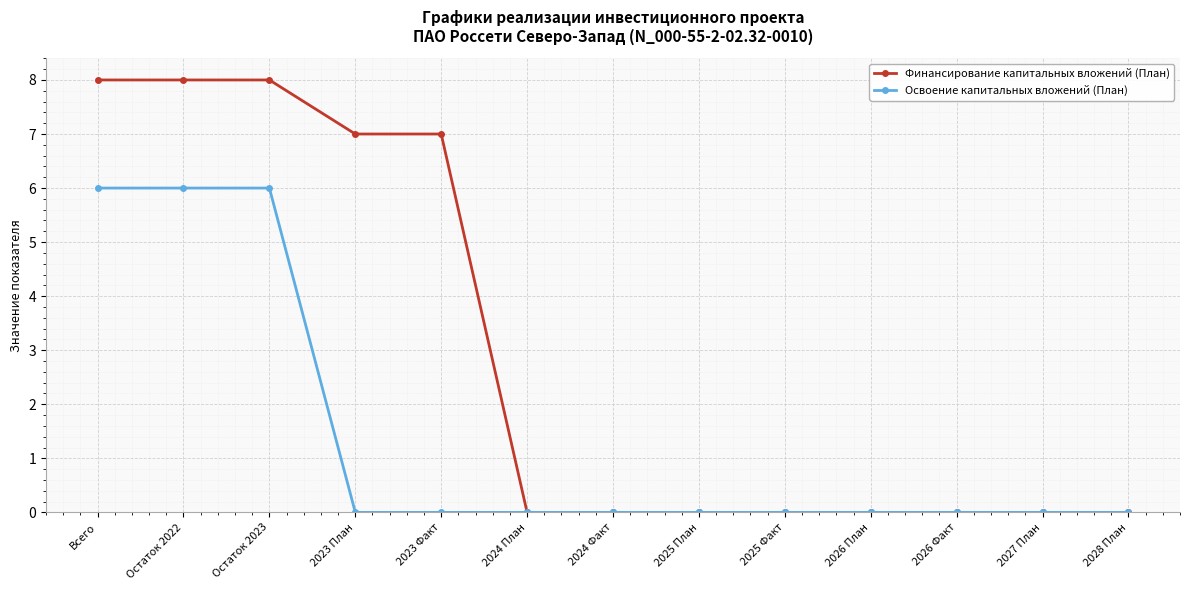

Reading left to right, extract all data points from this chart.

Финансирование капитальных вложений (План): 8	8	8	7	7	0	0	0	0	0	0	0	0
Освоение капитальных вложений (План): 6	6	6	0	0	0	0	0	0	0	0	0	0